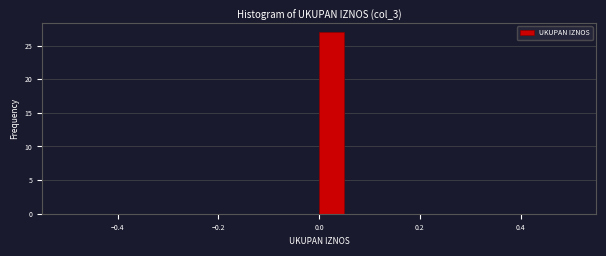

Read against the x-axis, roughly where is the centre of the tallest bar?

0.02